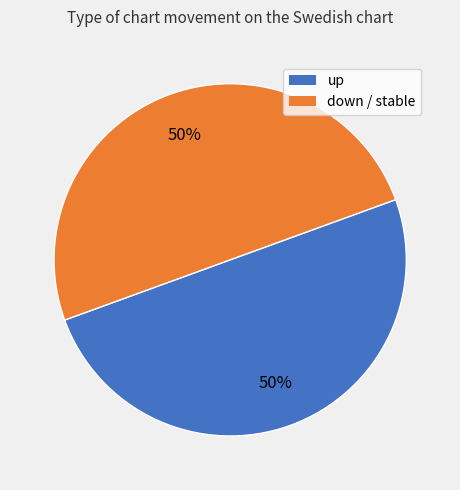

To the nearest percent, what is the average slice percentage?

50%